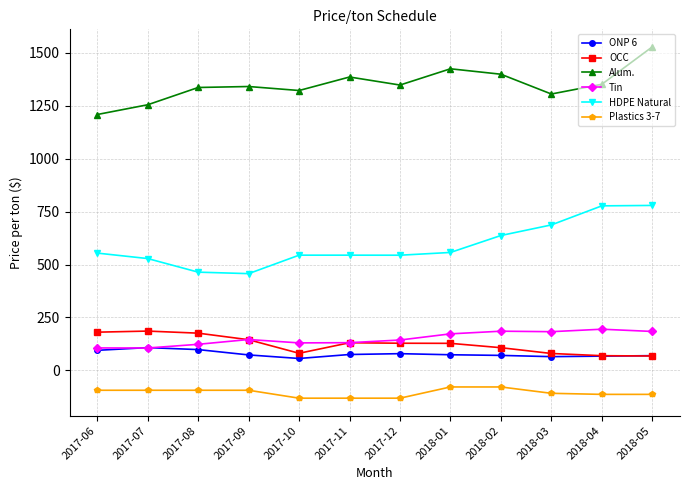

The value of Tin at 2017-11 is 131.1. True or false?

True